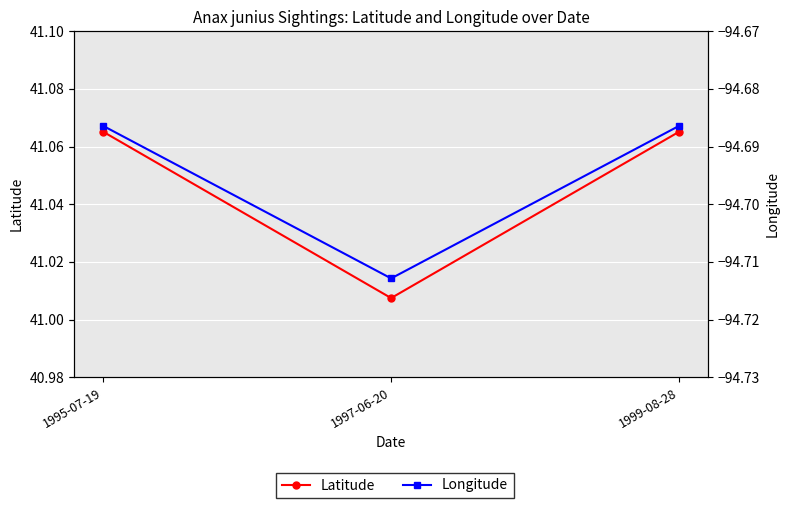

Reading right to left, list all the values displayed in this chart.

Latitude: 1999-08-28=41.1	1997-06-20=41.0	1995-07-19=41.1
Longitude: 1999-08-28=-94.7	1997-06-20=-94.7	1995-07-19=-94.7